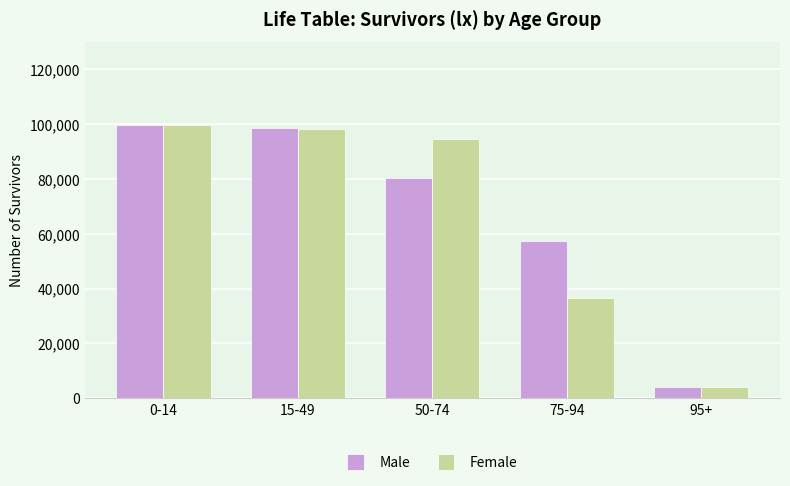

At which label is Female closest to 51893?

75-94